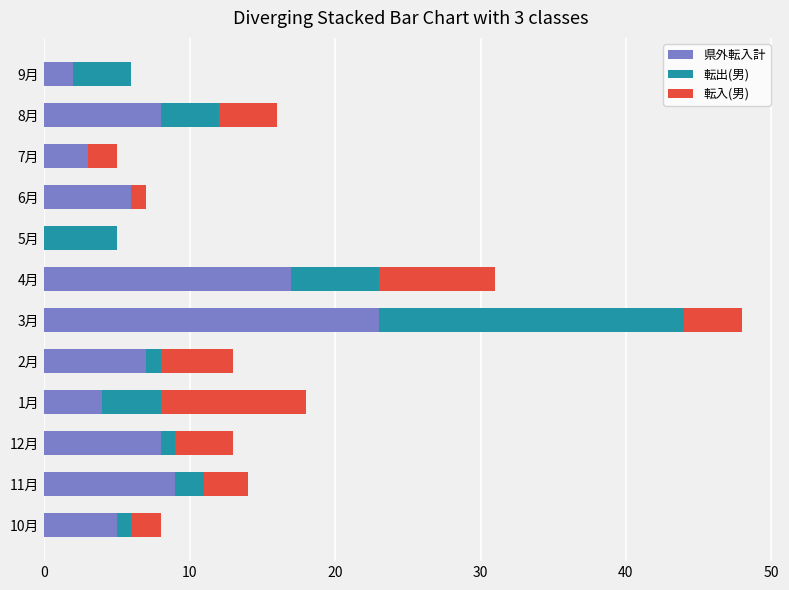

Count the number of categories in the chart.

12